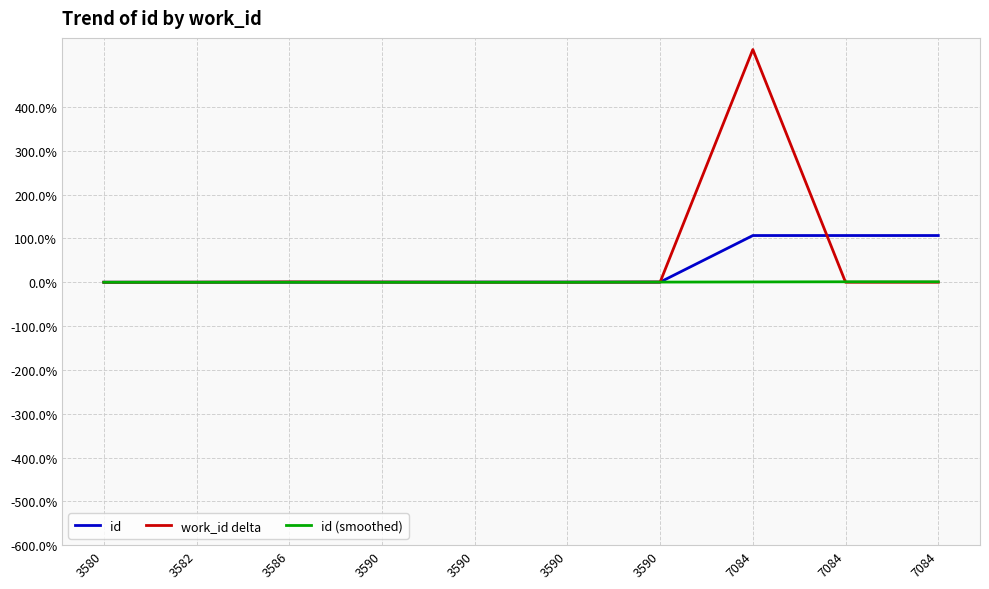

List the series in order of their overall mean, highest first.

work_id delta, id, id (smoothed)